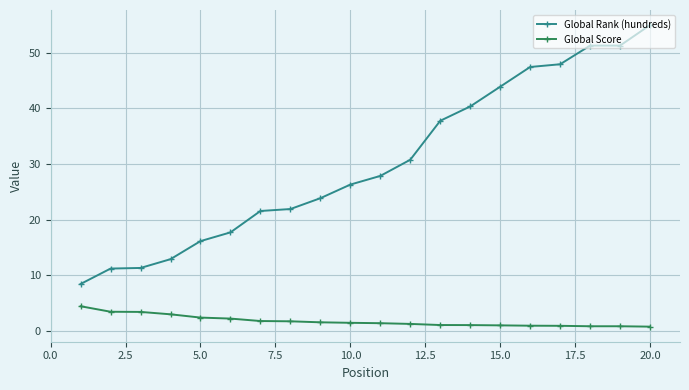

What is the average value of the Global Score series?

1.7